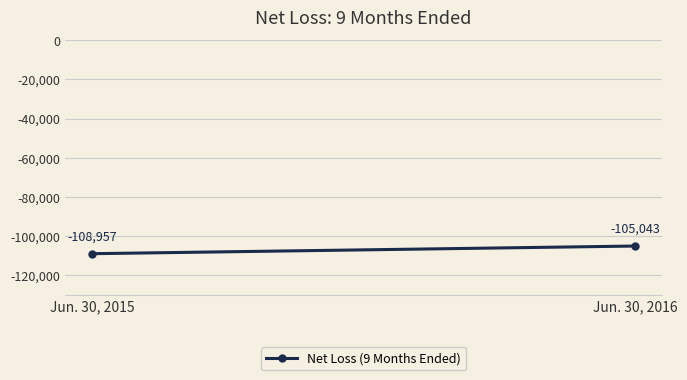

Which label corresponds to the smallest value in the chart?

Jun. 30, 2015